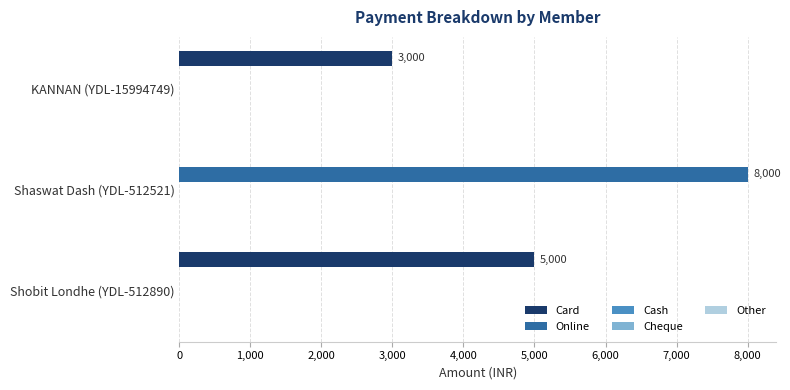

What is the sum of the Online values at Shaswat Dash (YDL-512521) and Shobit Londhe (YDL-512890)?

8000